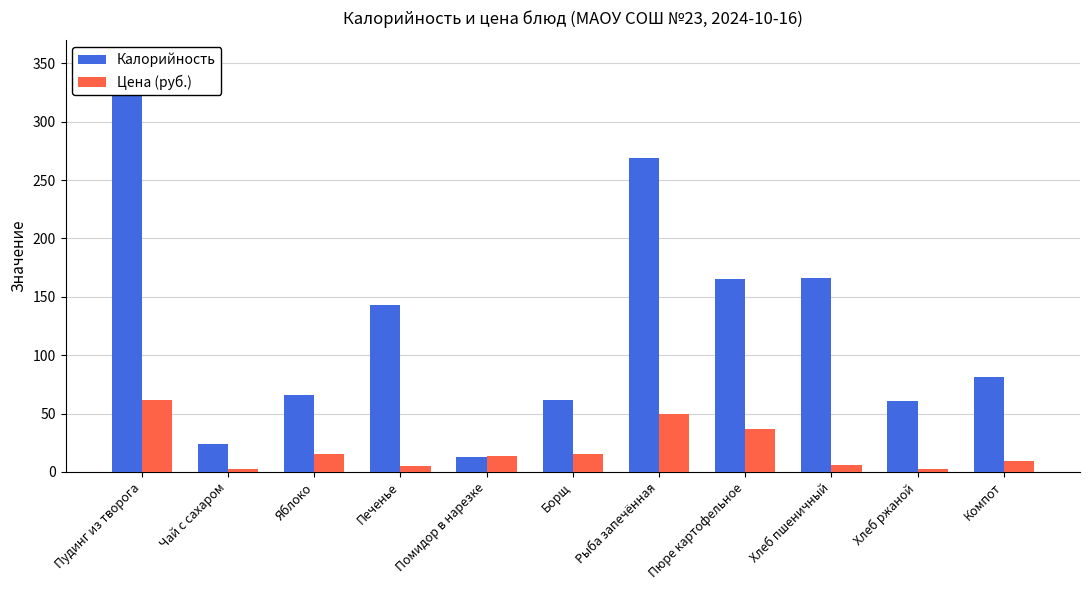

What is the label of the 4th bar from the left?

Печенье